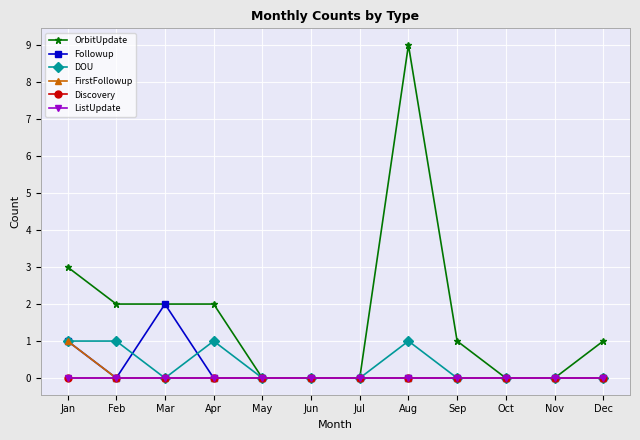

What is the value of the OrbitUpdate point at the 2nd from the left?

2